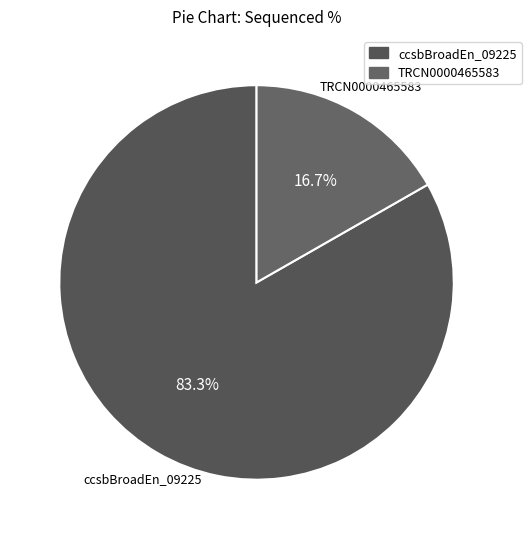

Which slice is the largest?

ccsbBroadEn_09225